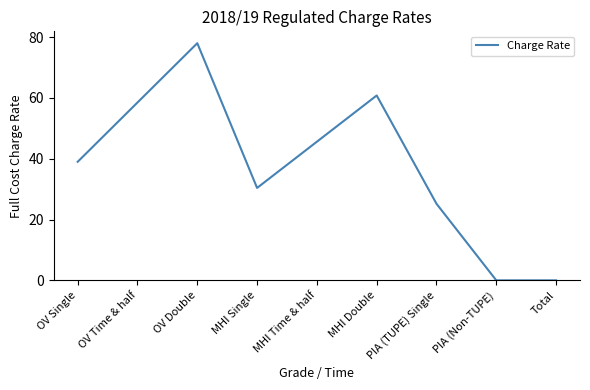

Is it true that the value at PIA (TUPE) Single is 41.4?

False